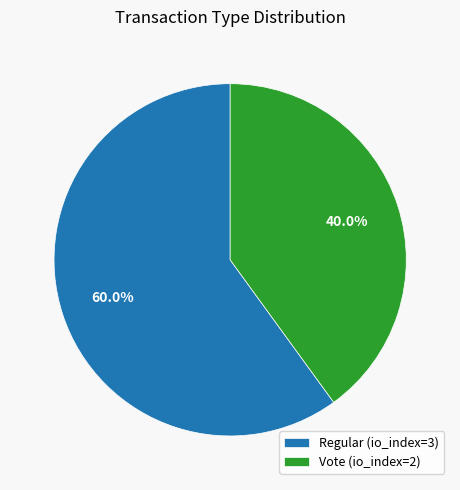

To the nearest percent, what is the combined percentage of Regular and Vote?

100%